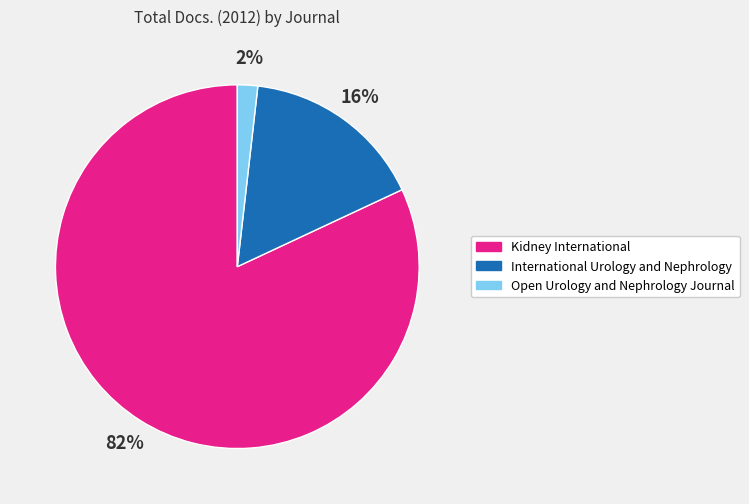

Is the sum of Kidney International and Open Urology and Nephrology Journal greater than half?

Yes